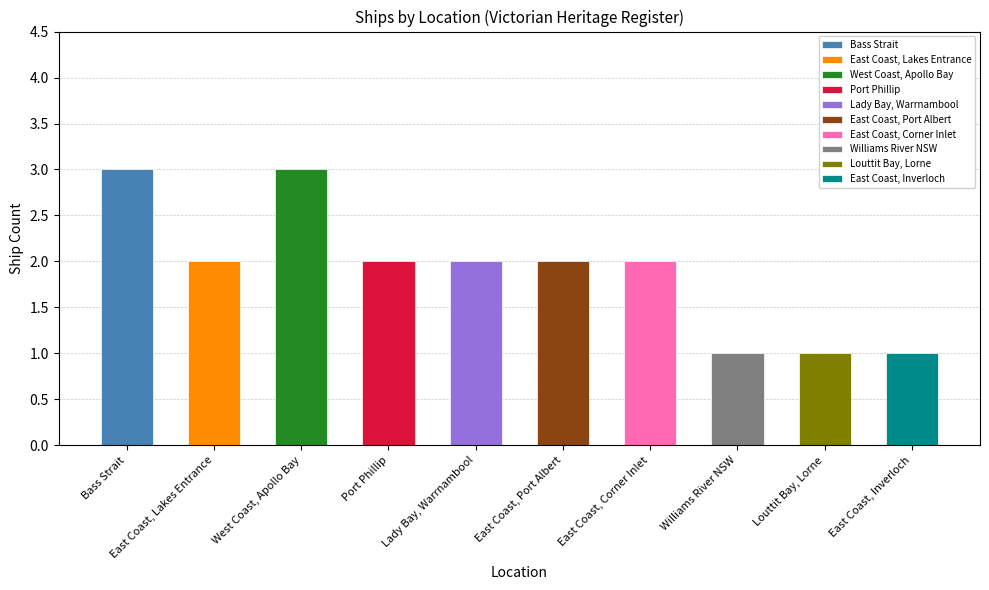

What value does the data have at East Coast, Port Albert?

2